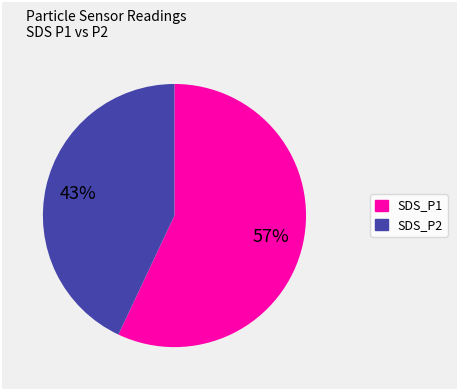

What is the smallest slice in the pie chart?

SDS_P2